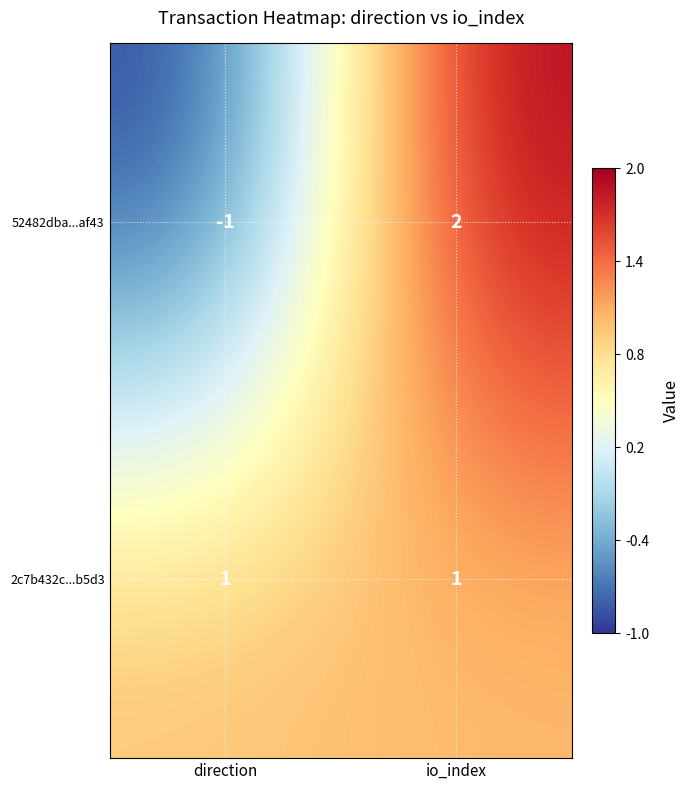

Reading left to right, extract all data points from this chart.

52482dba...af43: -1	2
2c7b432c...b5d3: 1	1